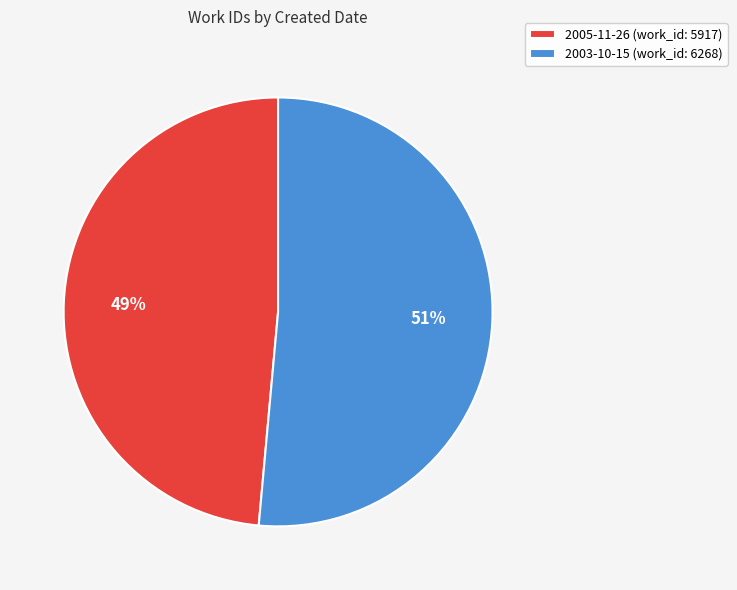

Which slice is the largest?

2003-10-15